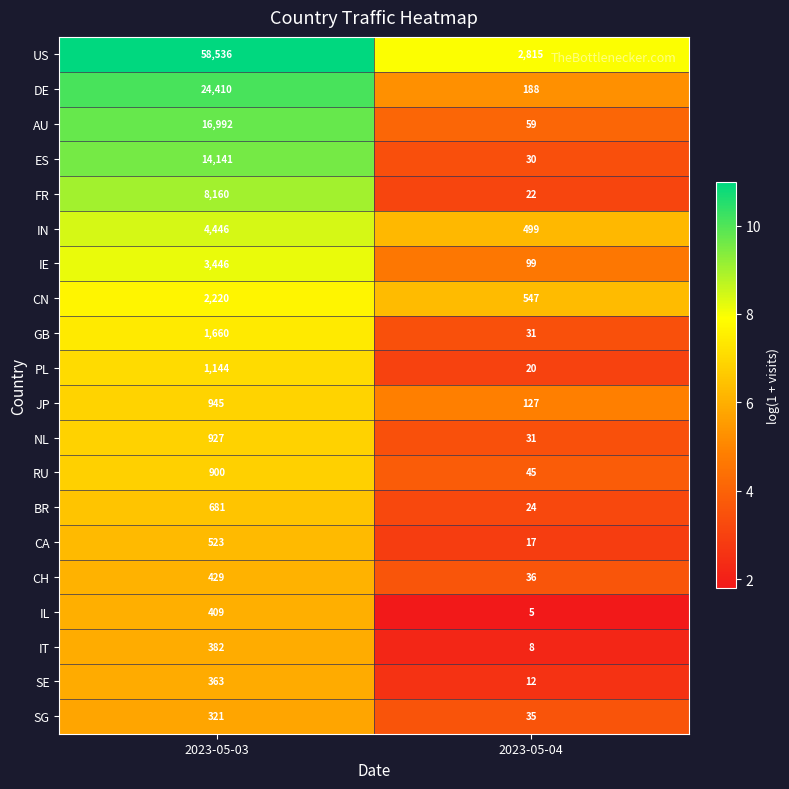

At how many categories does at least one series exceed 10?

2